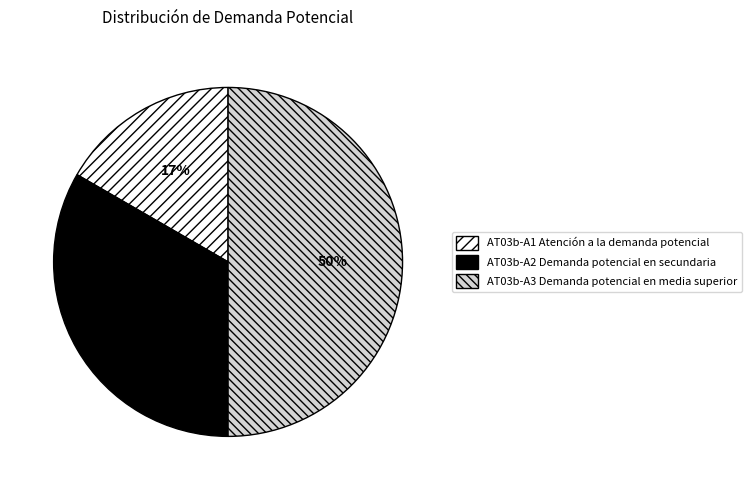

What is the largest slice in the pie chart?

AT03b-A3 Demanda potencial en media superior